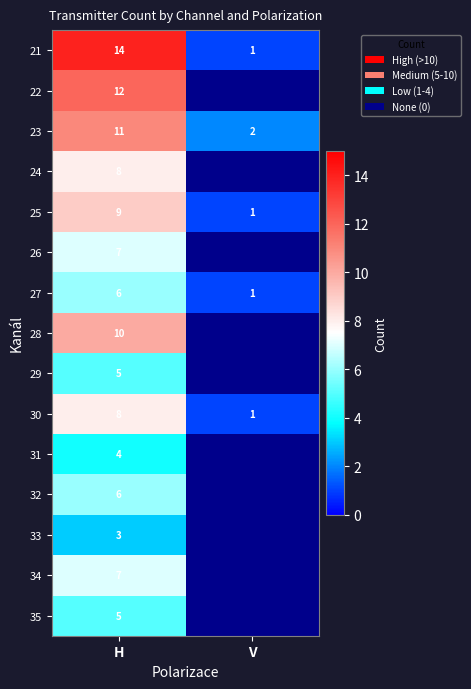

True or false: 29 has a value of 8 at H.

False